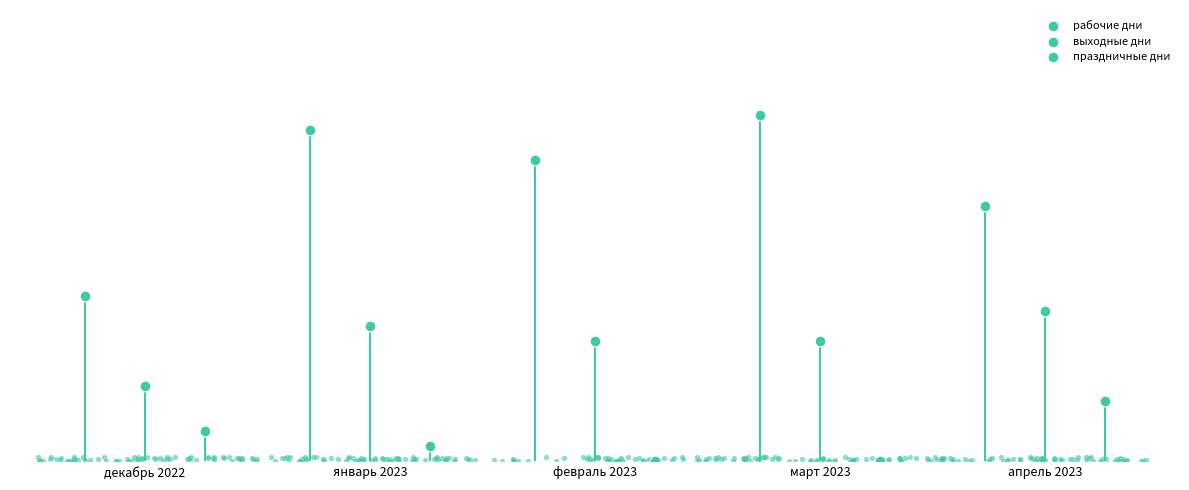

What is the total value across all series at январь 2023?

32